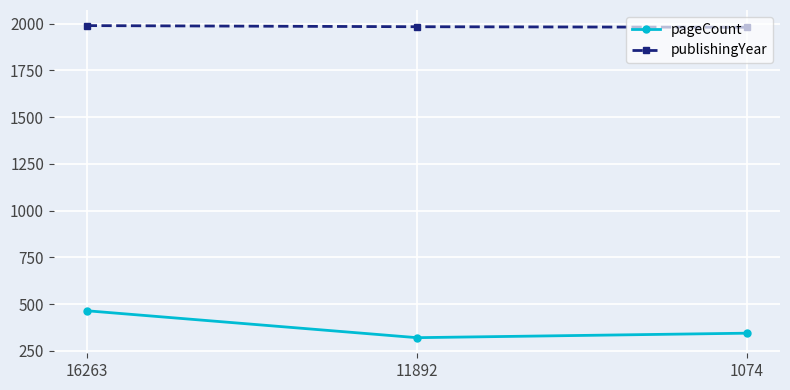

What is the highest value of the publishingYear series?

1989